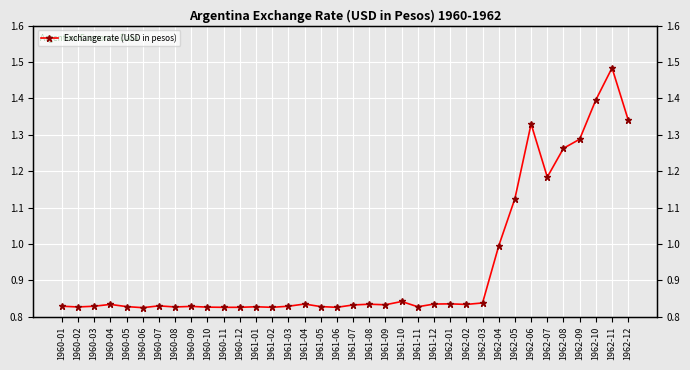

Which has a higher value, 1961-05 or 1961-07?

1961-07